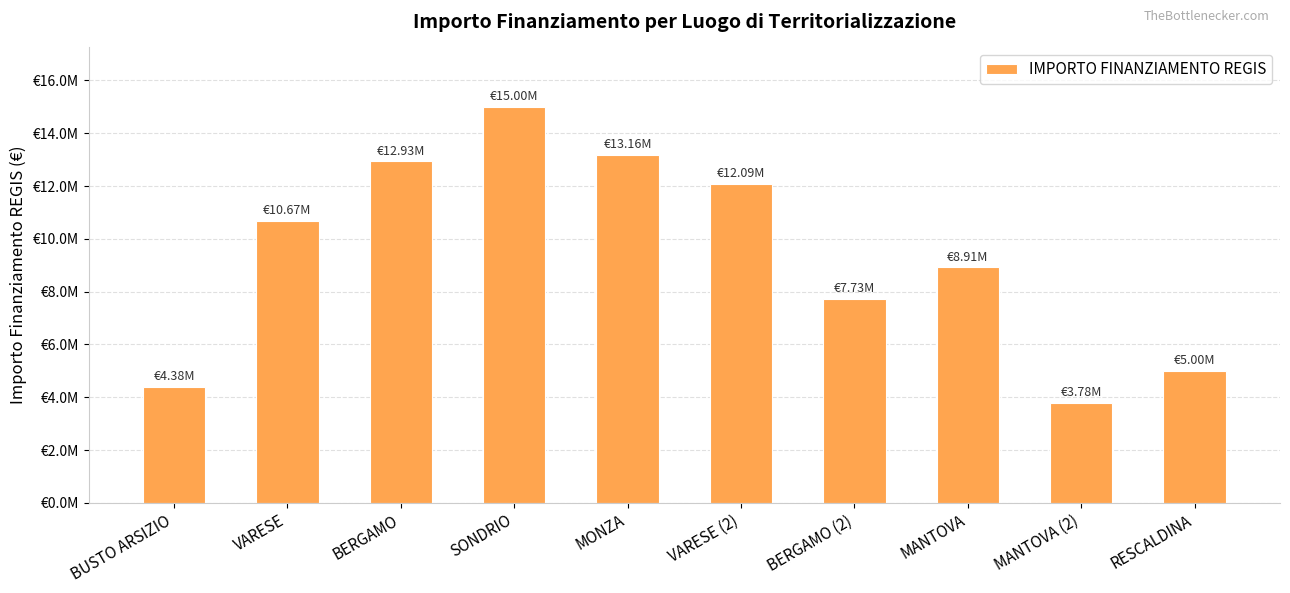

Does the chart contain any negative values?

No